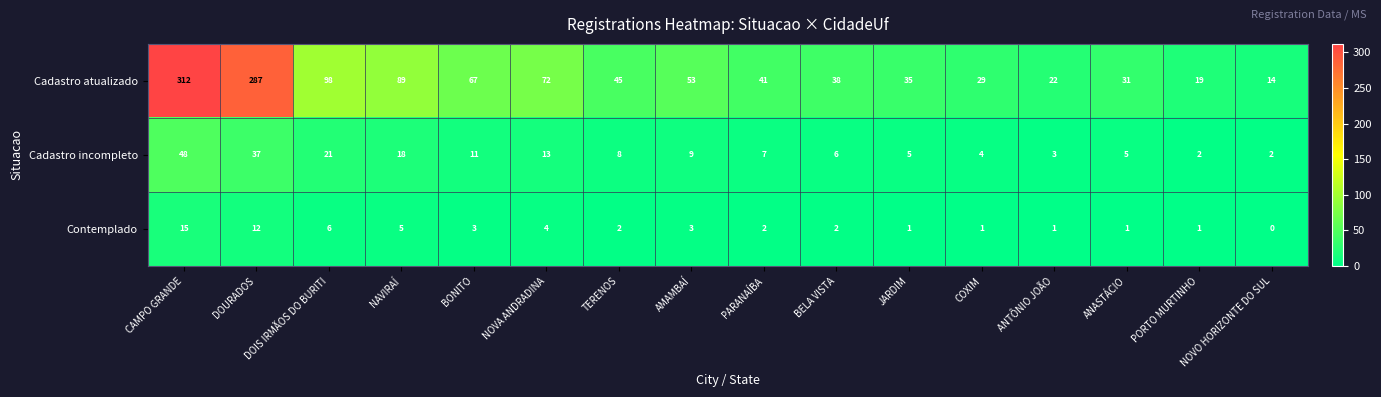

Which category has the highest value across all series?

CAMPO GRANDE